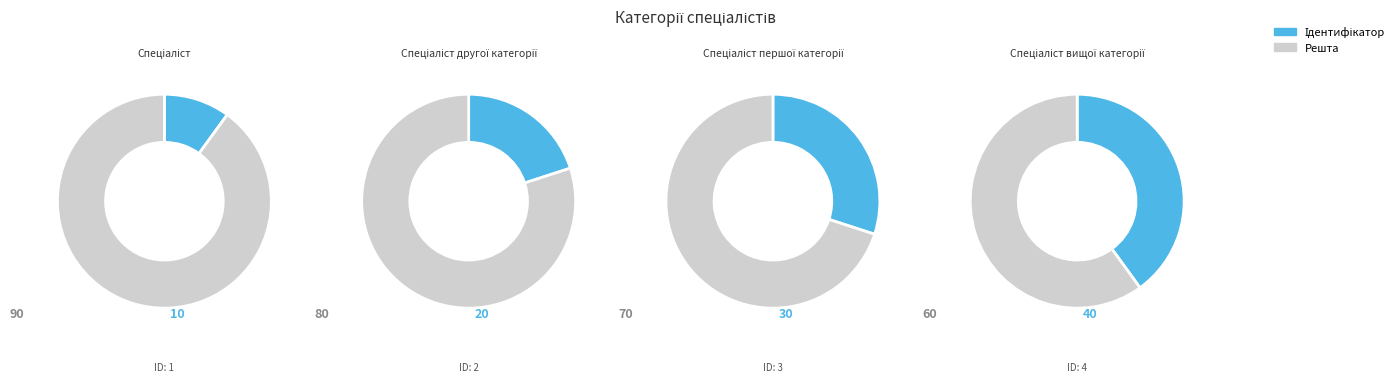

How many segments does this pie chart have?

4